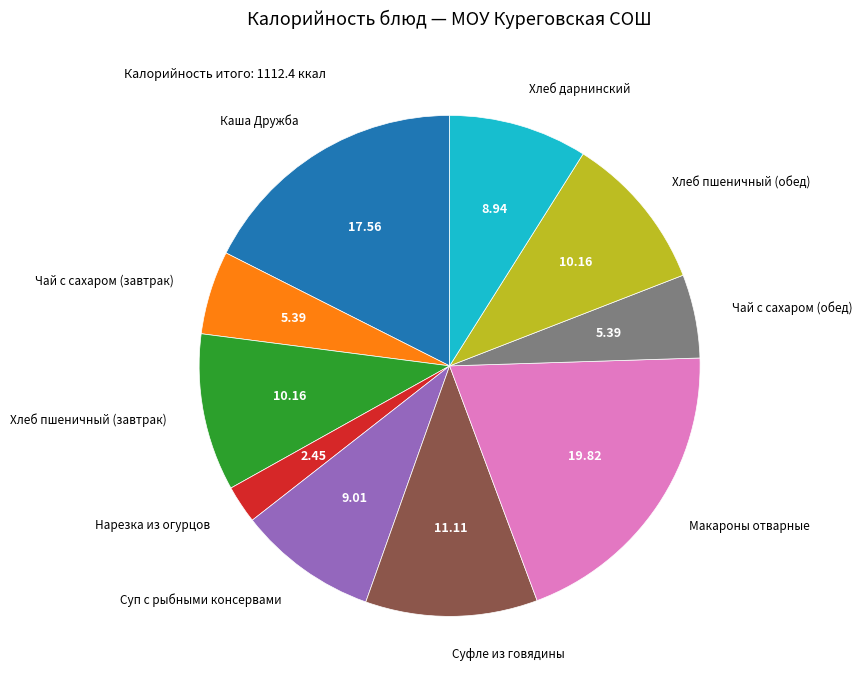

Does any single category account for the majority?

No